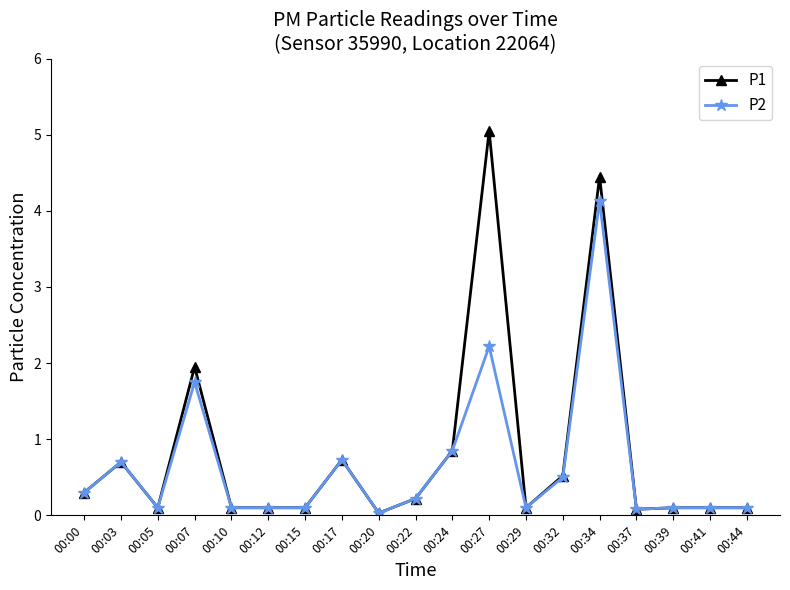

True or false: P1 has more than 0 interior local peaks.

True